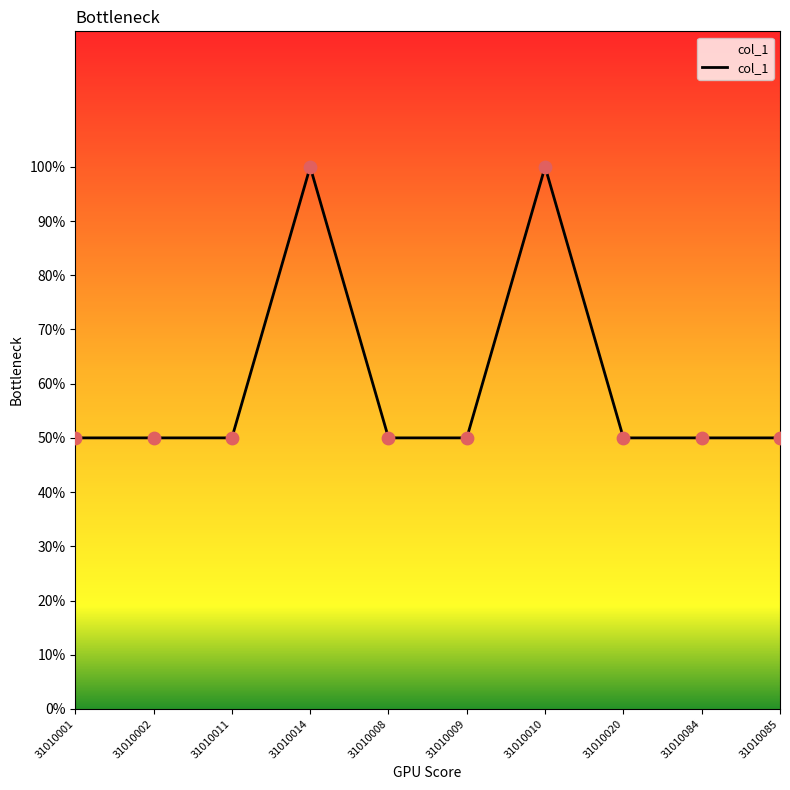

Between 31010084 and 31010009, which is larger?

31010084